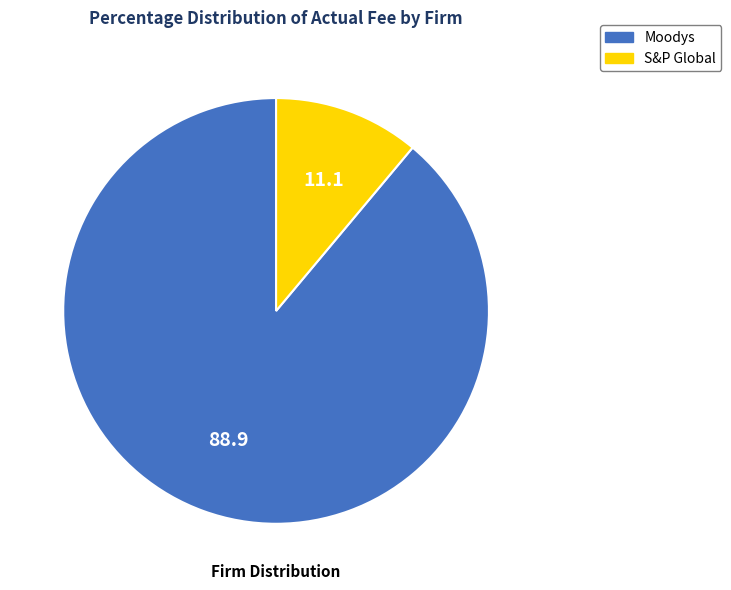

Is there a majority slice in this chart?

Yes